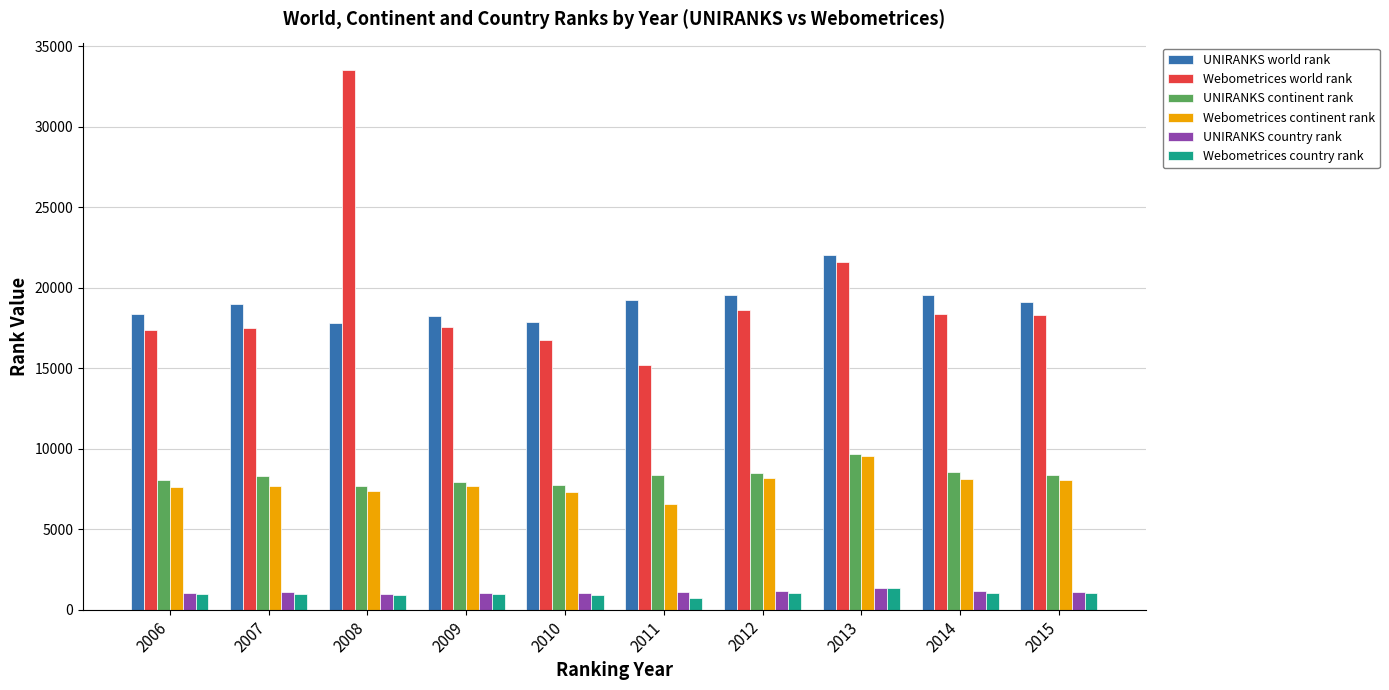

The Webometrices continent rank series shows 7621 at 2006. True or false?

True